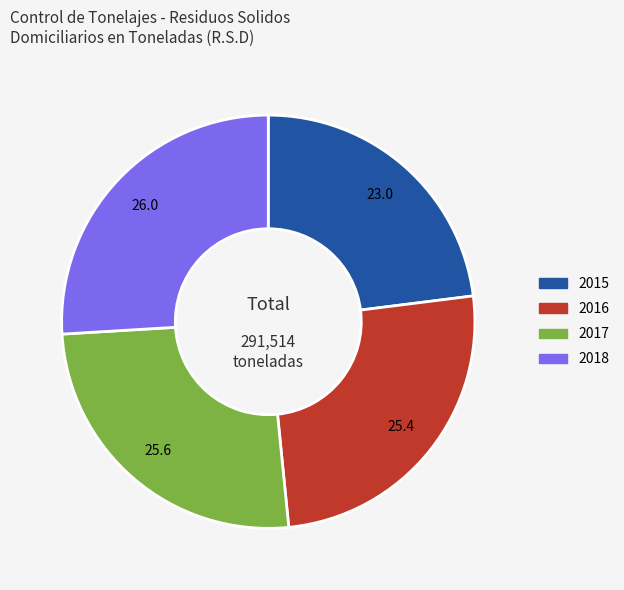

Approximately how many times larger is the value at 2018 compared to 2017?

1.0